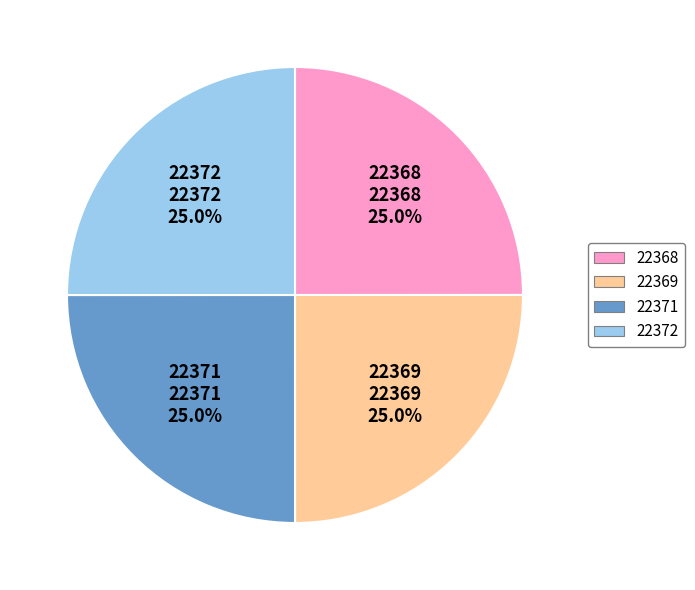

Count the number of slices in the pie.

4